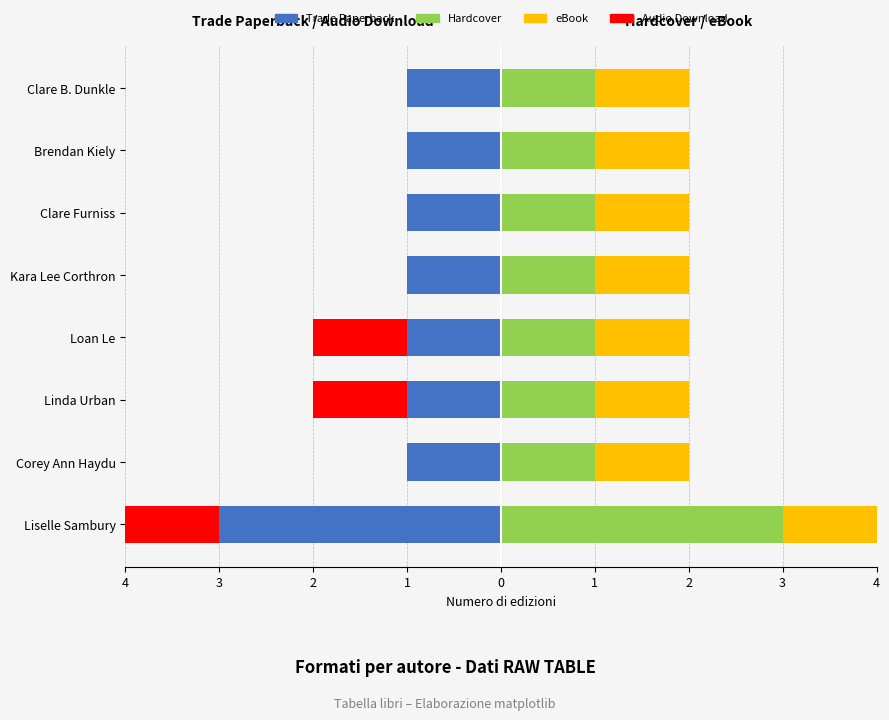

What is the value of the Hardcover bar at the 8th from the left?

1